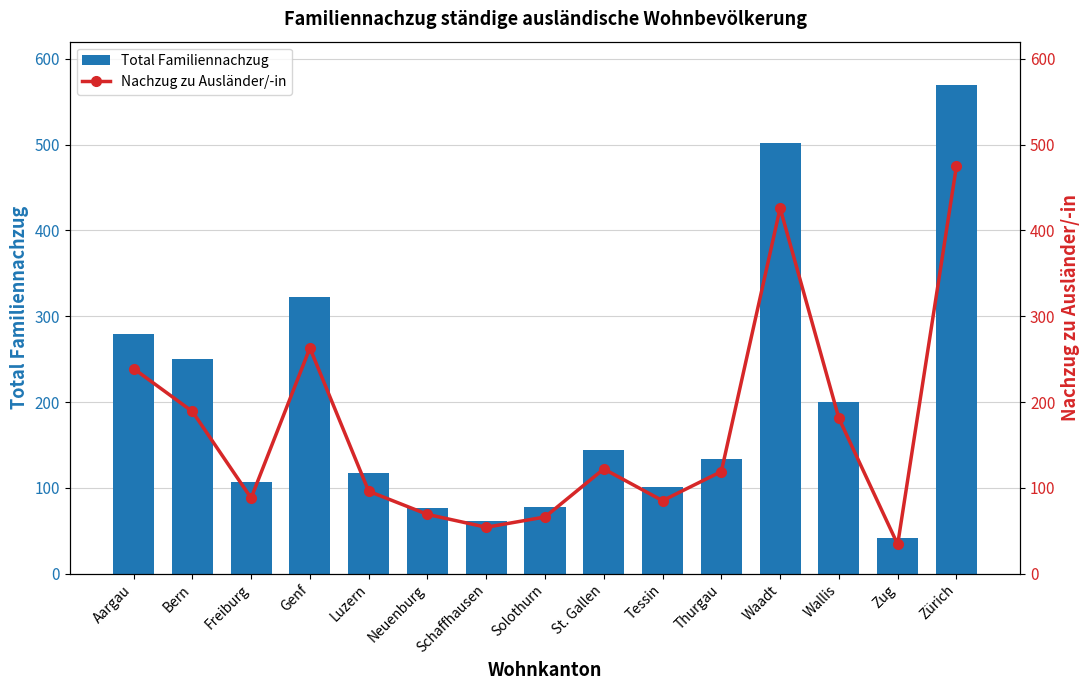

Between Genf and Schaffhausen, which series saw the biggest shift?

Total Familiennachzug